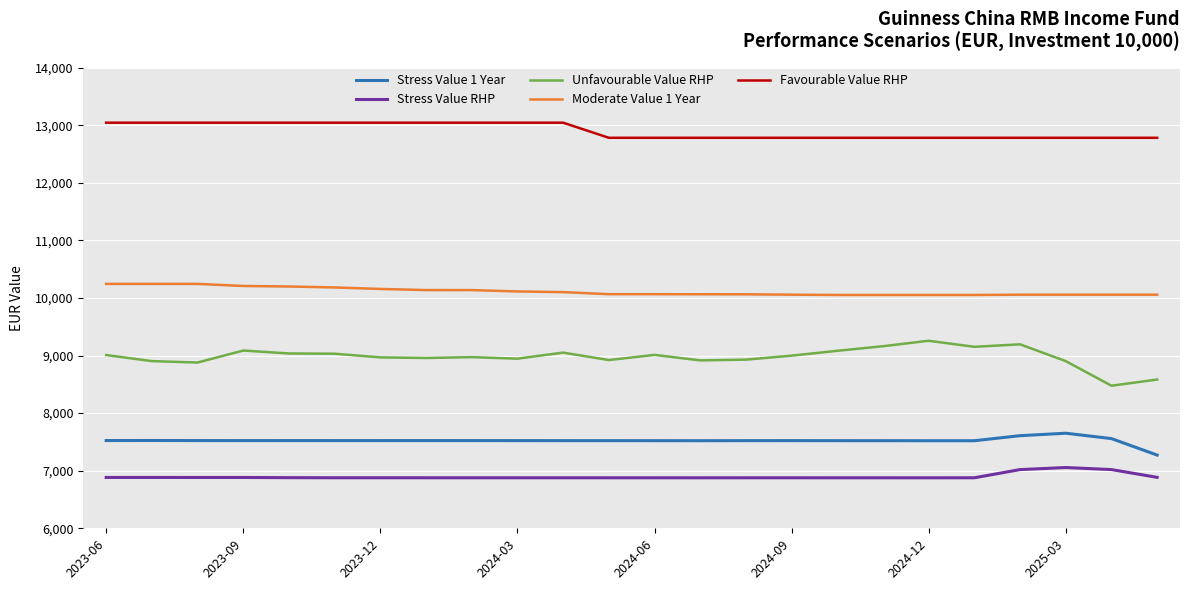

What is the greatest value displayed?

13043.4